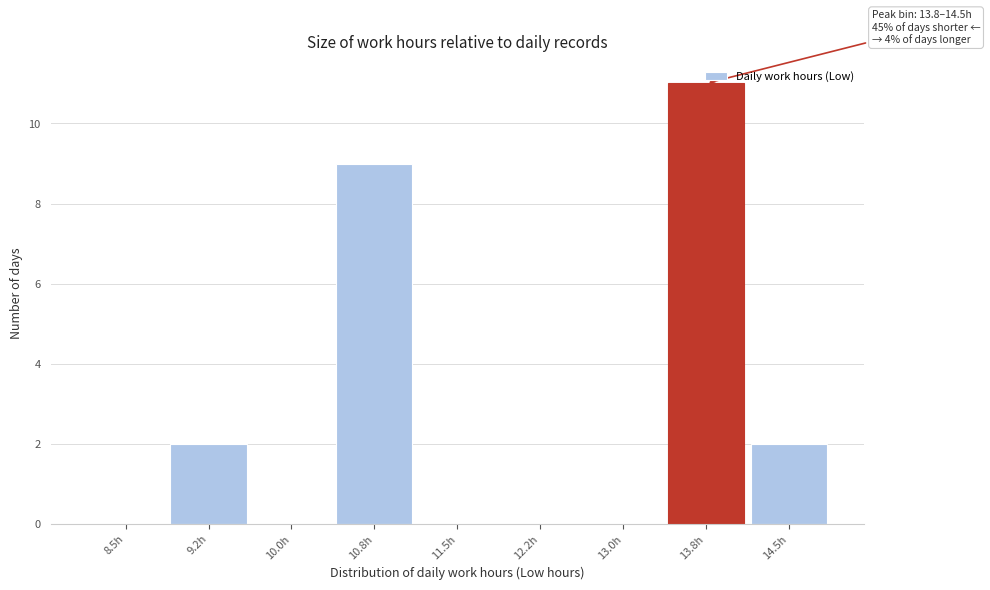

What is the change in value from 10.8h to 12.2h?

-9